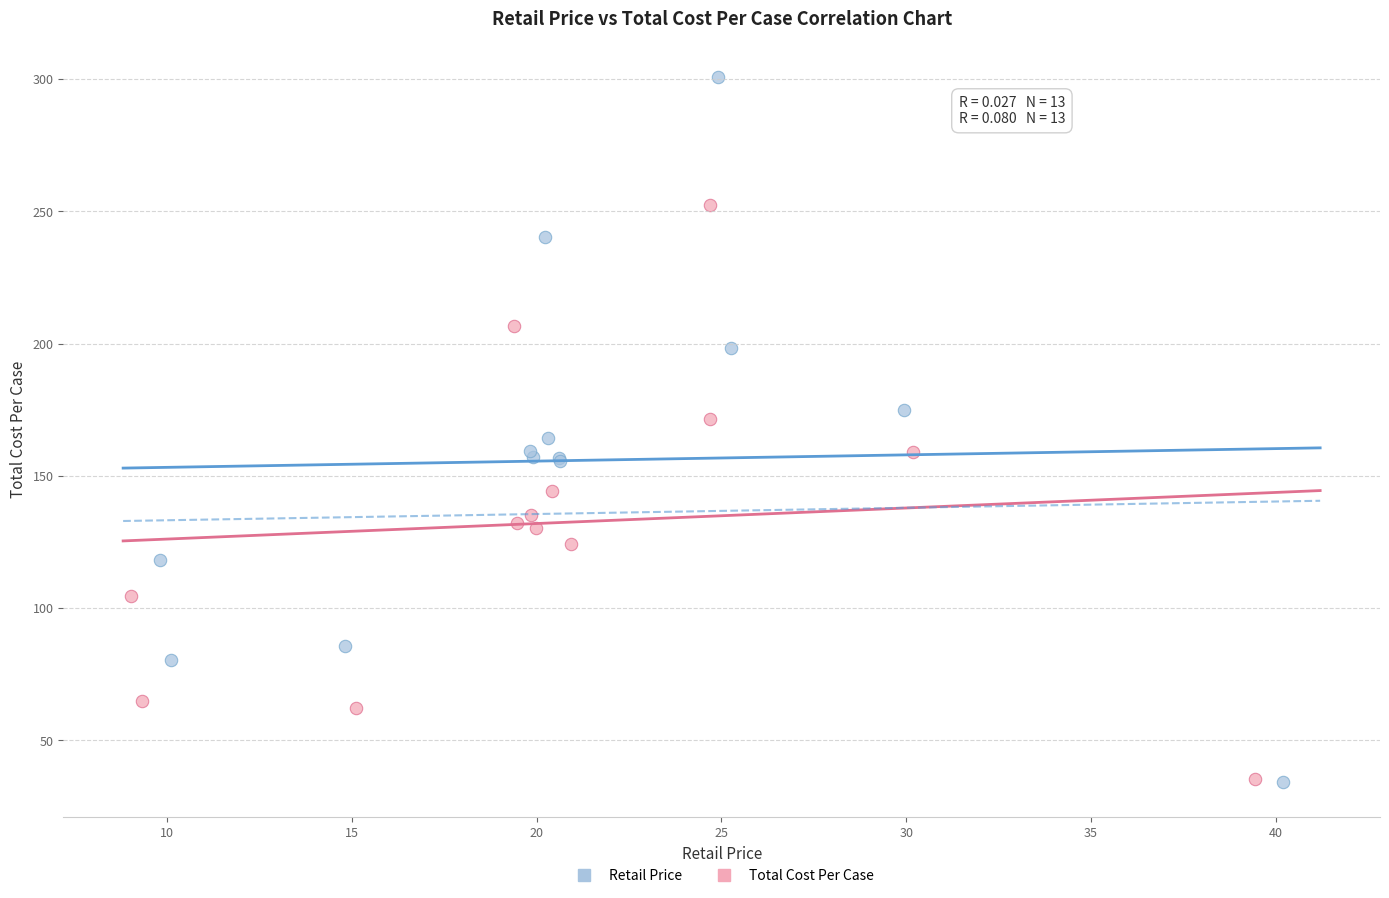

Which series reaches the maximum Y coordinate?

Retail Price